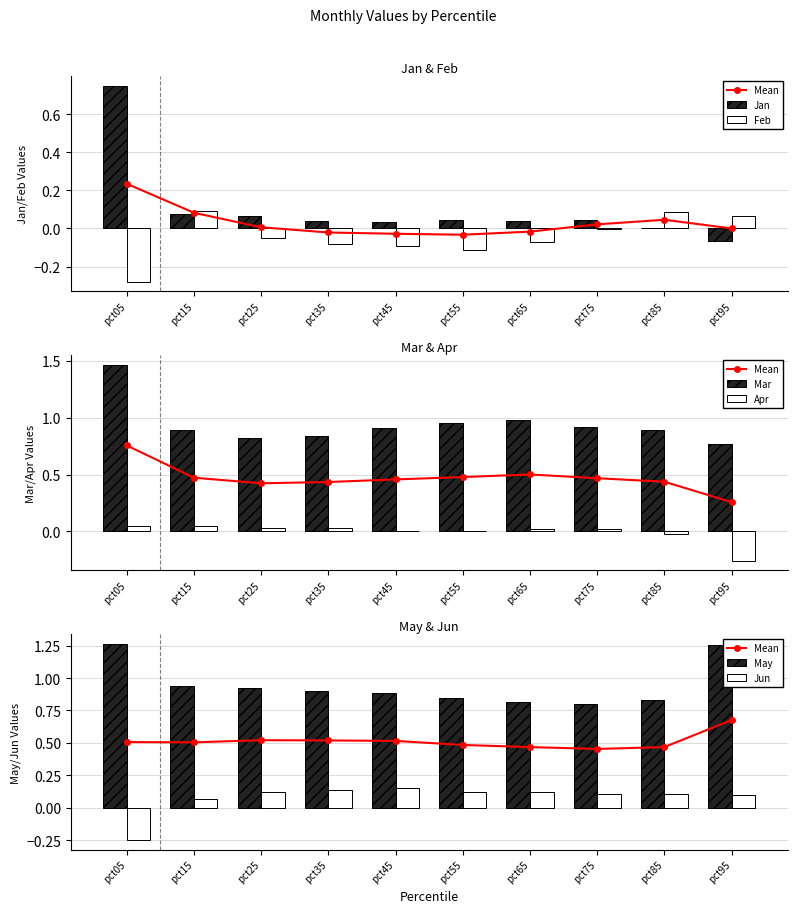

What is the total value across all series at pct95?

1.9